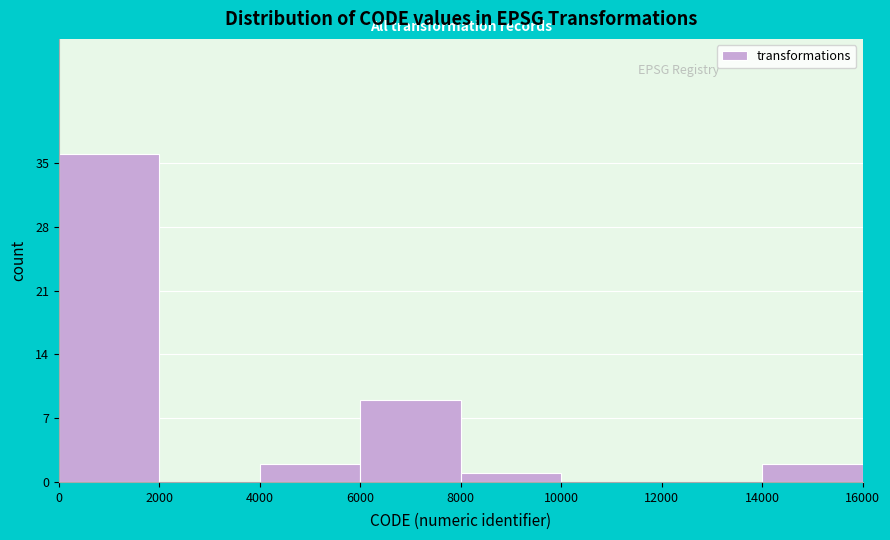

Over which range of the x-axis is the bar tallest?

0 to 2000